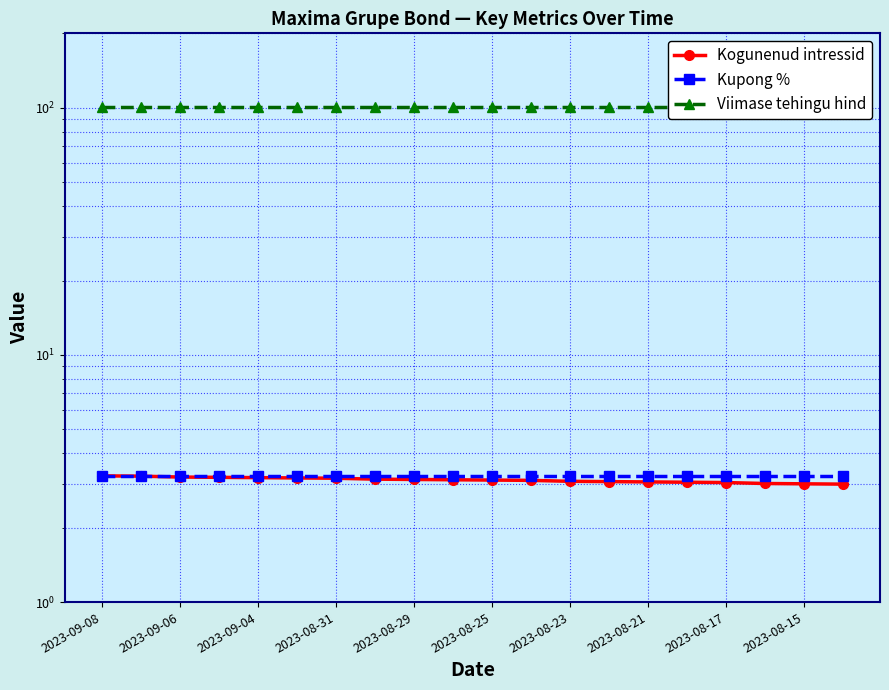

True or false: Viimase tehingu hind and Kogunenud intressid cross at least once.

False